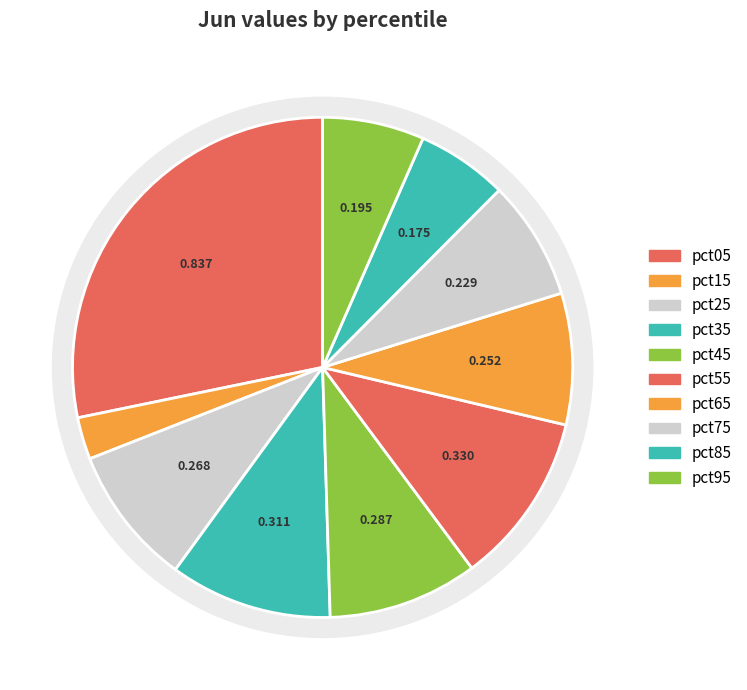

What percentage is the pct05 slice, to the nearest percent?

28%